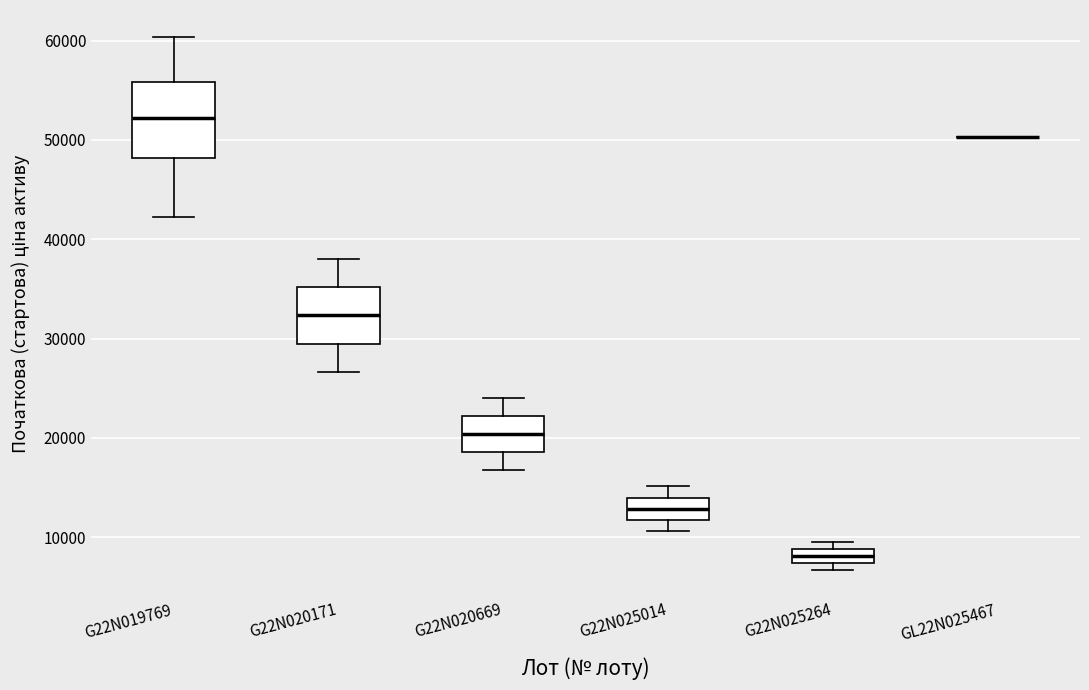

Comparing the boxes themselves (not the whiskers), which one is the tallest?

G22N019769